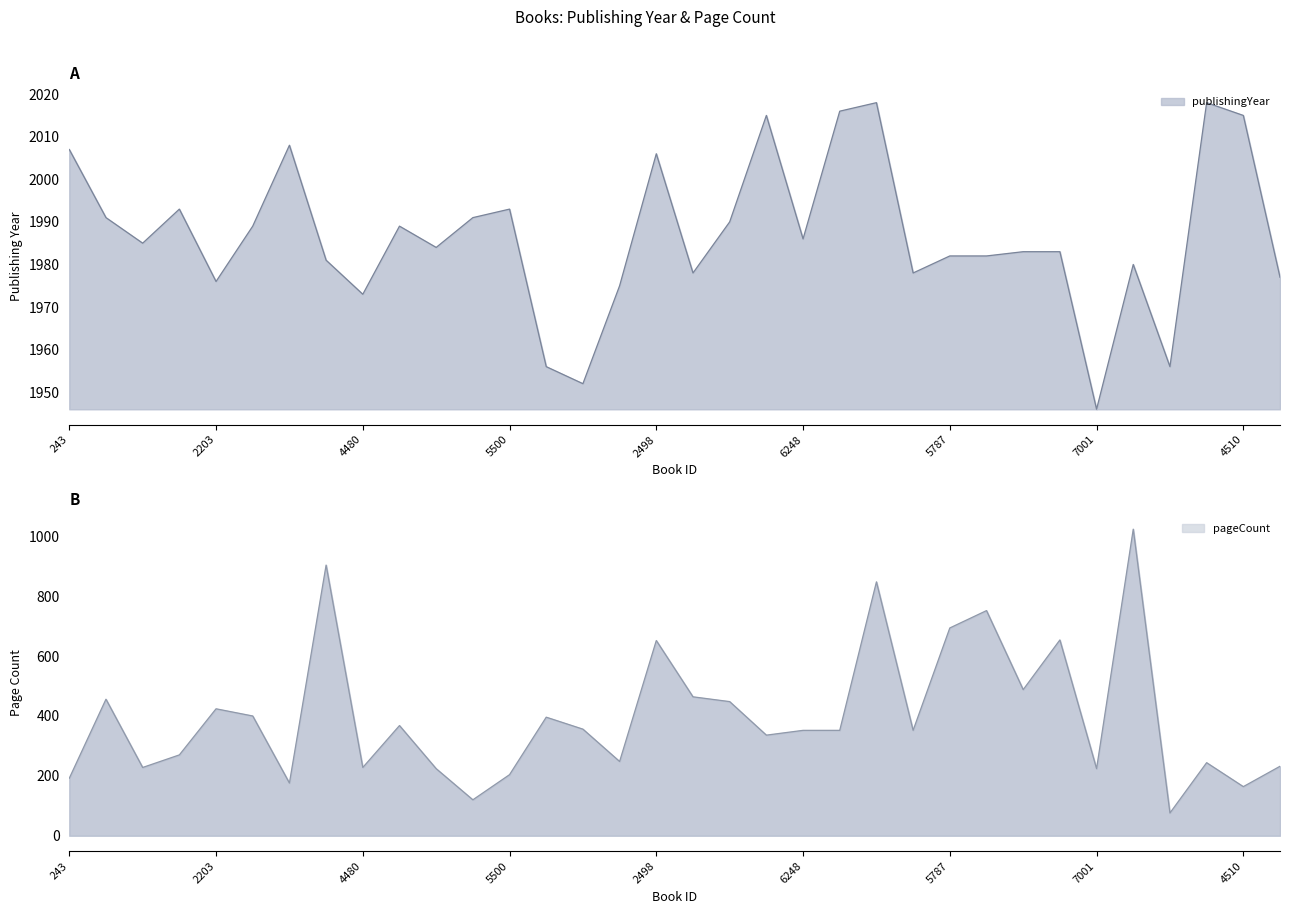

What is the approximate value of pageCount at 7513?

232